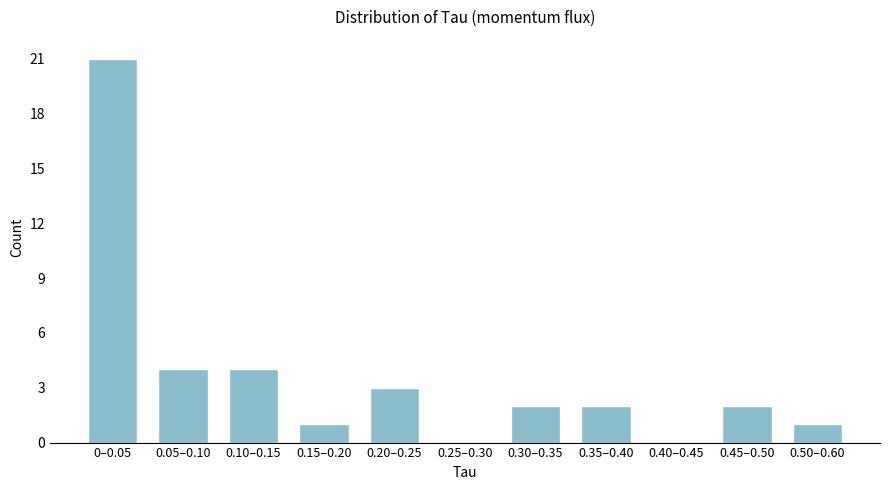

Reading right to left, transcribe all the data shown in this chart.

0.50–0.60=1	0.45–0.50=2	0.40–0.45=0	0.35–0.40=2	0.30–0.35=2	0.25–0.30=0	0.20–0.25=3	0.15–0.20=1	0.10–0.15=4	0.05–0.10=4	0–0.05=21